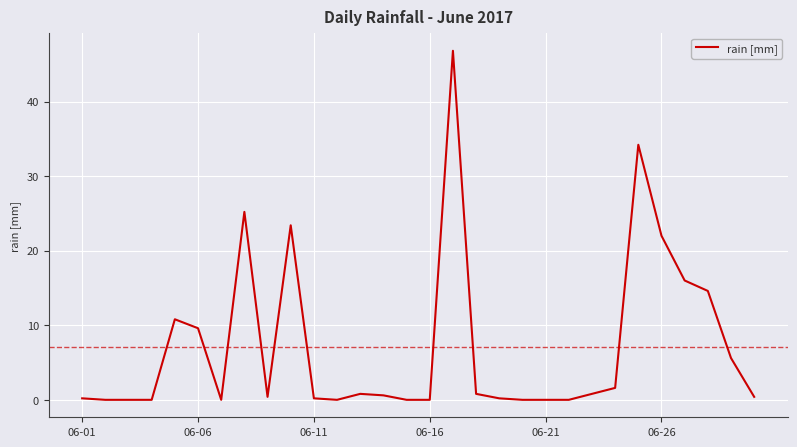

Does the chart display data point markers on the line(s)?

No